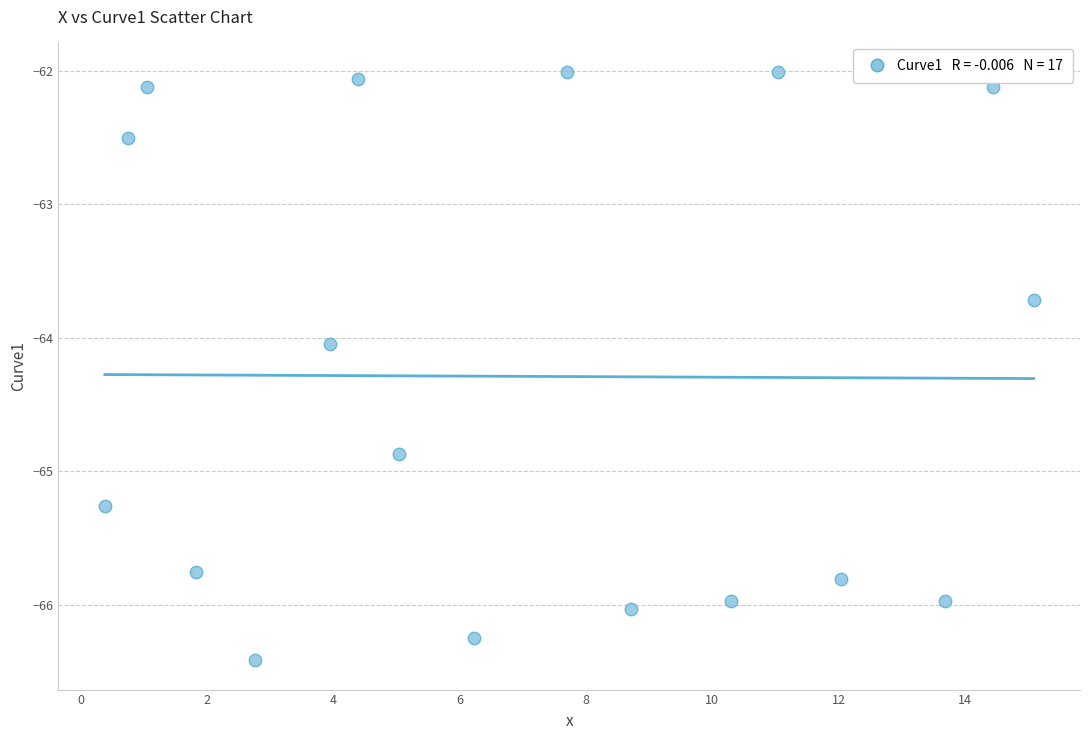

What is the range of Y values (max minus min)?

4.4